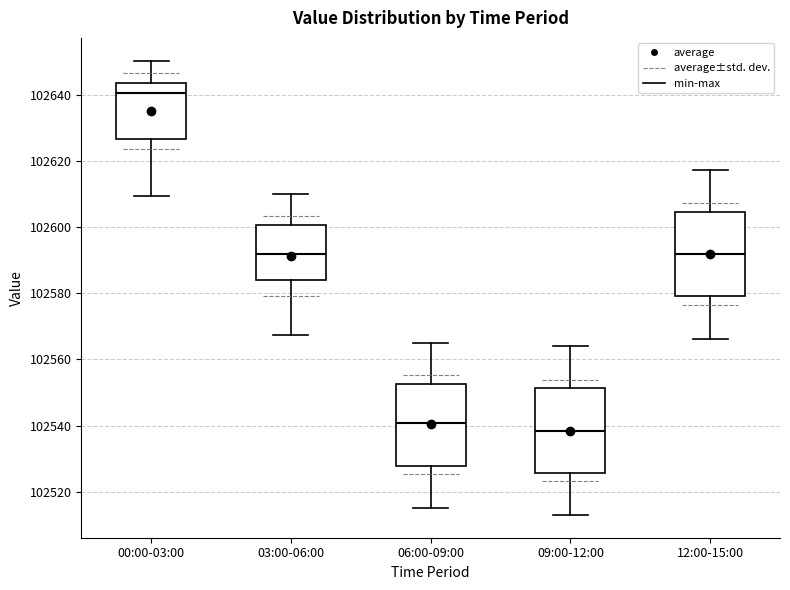

Reading left to right, read every box against the y-axis: the position of its median line, the range the box covers, and the ends of its whiskers. The values are not printed on the chart, so give them approximately, as read against the axis.

00:00-03:00: median 102640, box 102626 to 102644, whiskers 102610 to 102650
03:00-06:00: median 102592, box 102584 to 102600, whiskers 102568 to 102610
06:00-09:00: median 102540, box 102528 to 102552, whiskers 102516 to 102566
09:00-12:00: median 102538, box 102526 to 102552, whiskers 102514 to 102564
12:00-15:00: median 102592, box 102580 to 102604, whiskers 102566 to 102618